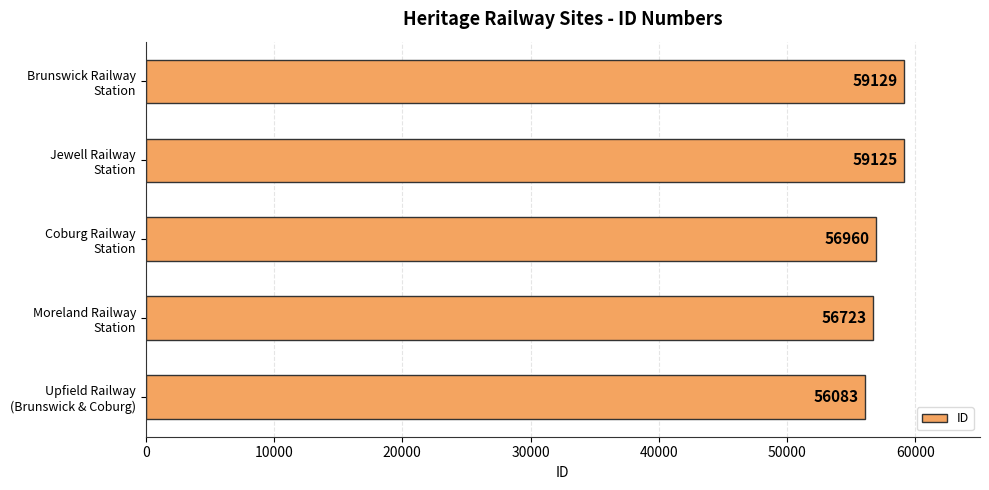

Does the chart contain any negative values?

No